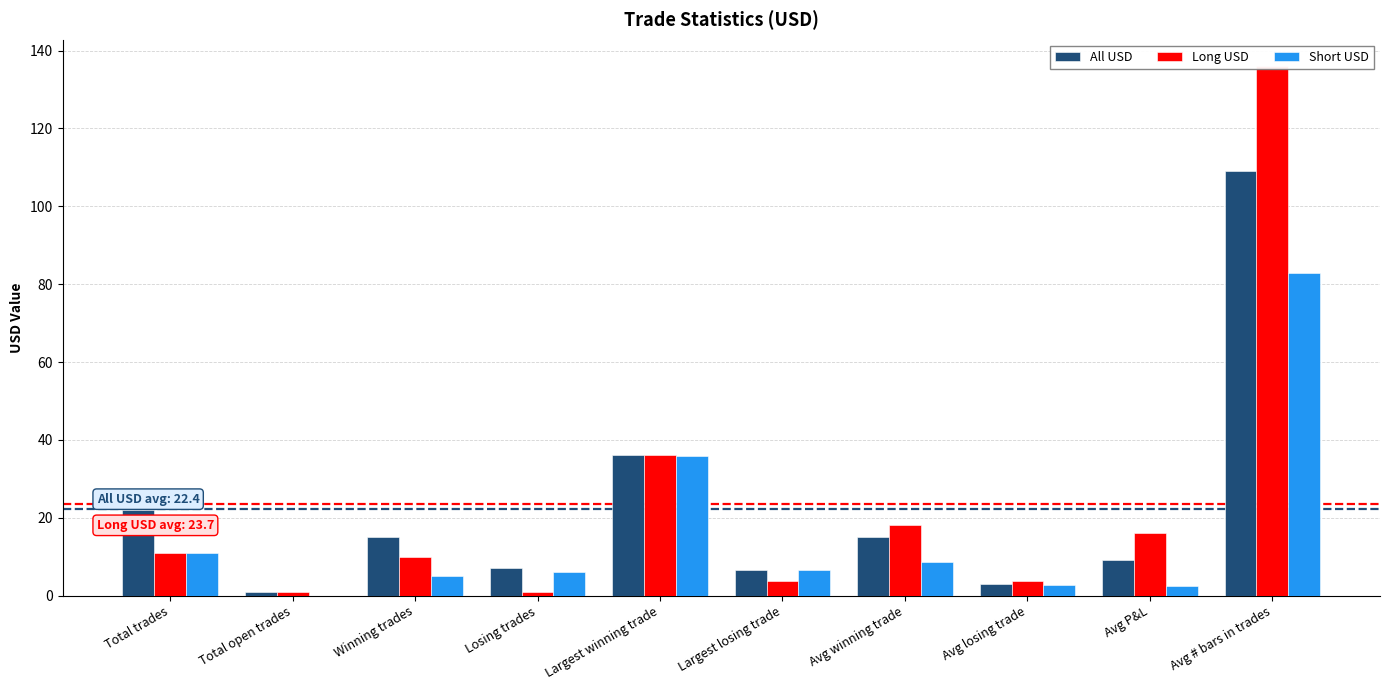

Reading left to right, what are all the values shown in this chart?

All USD: 22.0	1.0	15.0	7.0	36.2	6.5	15.0	2.9	9.3	109.0
Long USD: 11.0	1.0	10.0	1.0	36.2	3.6	18.1	3.6	16.1	136.0
Short USD: 11.0	0.0	5.0	6.0	35.9	6.5	8.7	2.8	2.4	83.0